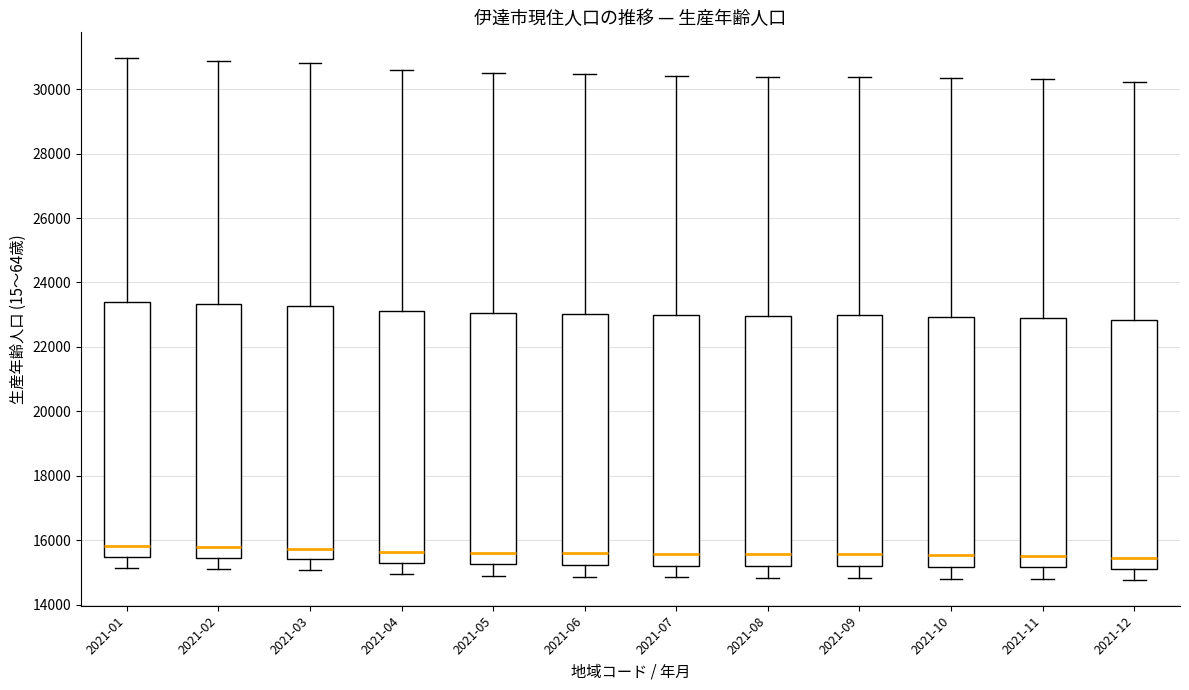

Where does the lower whisker of the box for 2021-04 end on the y-axis? The values are not printed on the chart, so give them approximately, as read against the axis.

15000